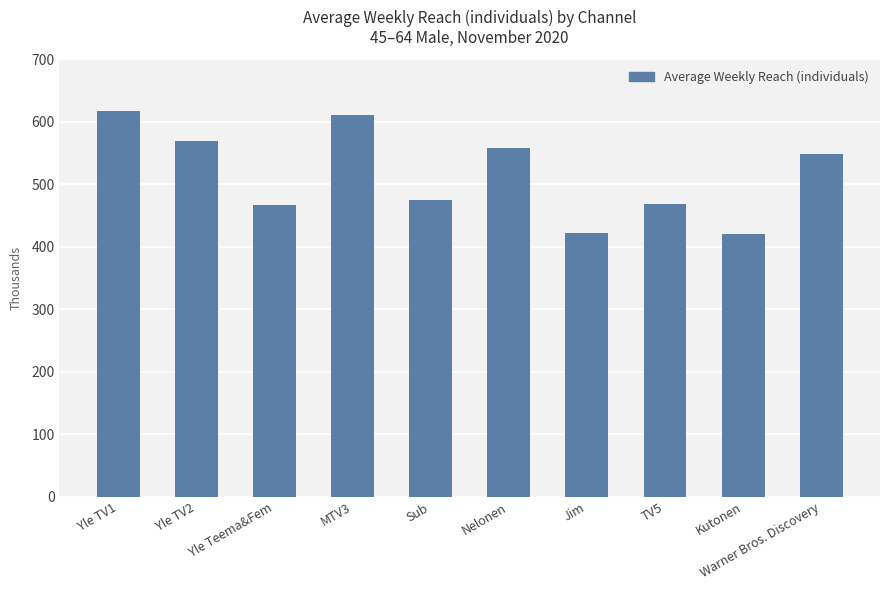

Rank the categories by value from lowest to highest.

Kutonen, Jim, Yle Teema&Fem, TV5, Sub, Warner Bros. Discovery, Nelonen, Yle TV2, MTV3, Yle TV1